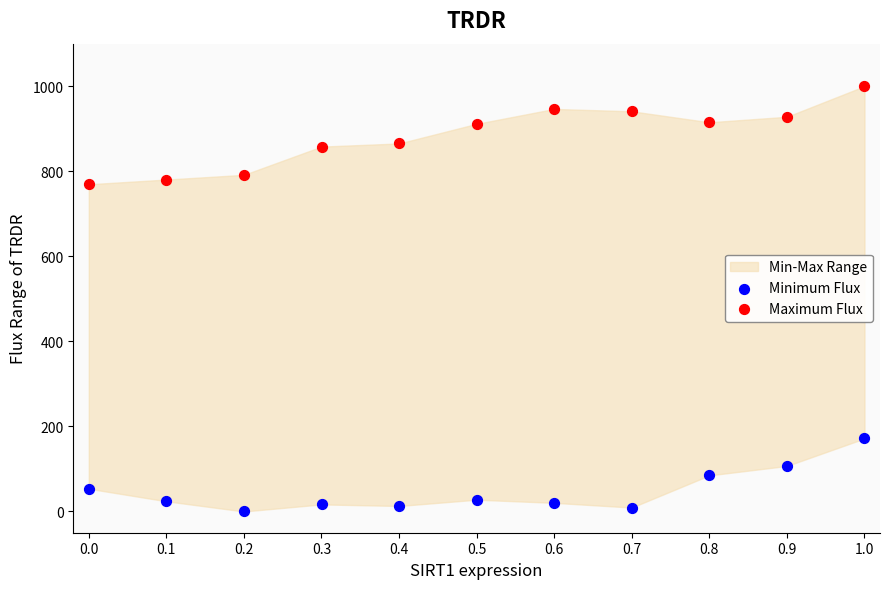

Across all data points, what is the range of Y values (max minus min)?

1000.0